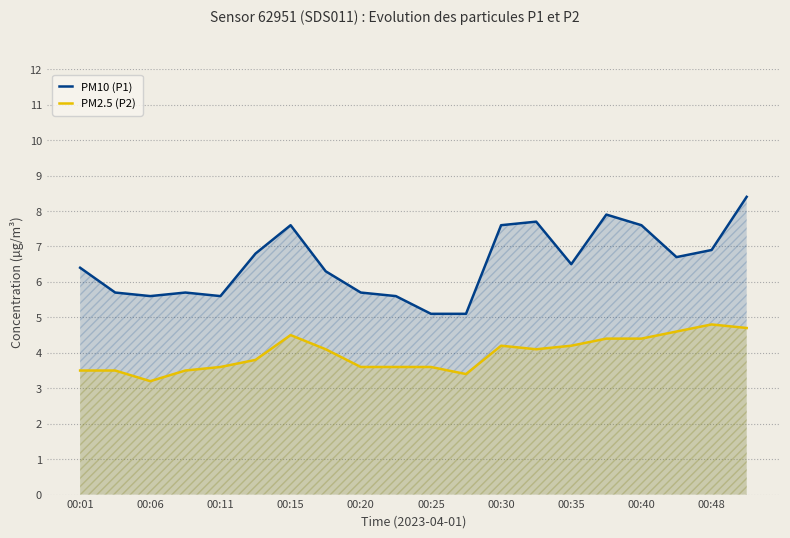

Which series has the largest total across all categories?

PM10 (P1)